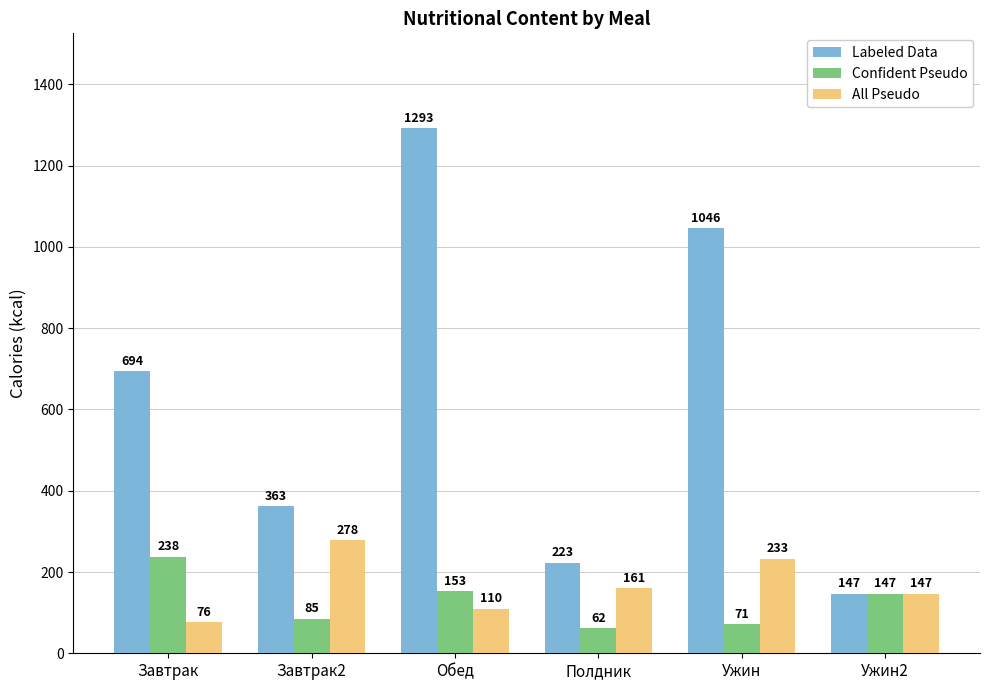

Which category has the lowest value across all series?

Полдник